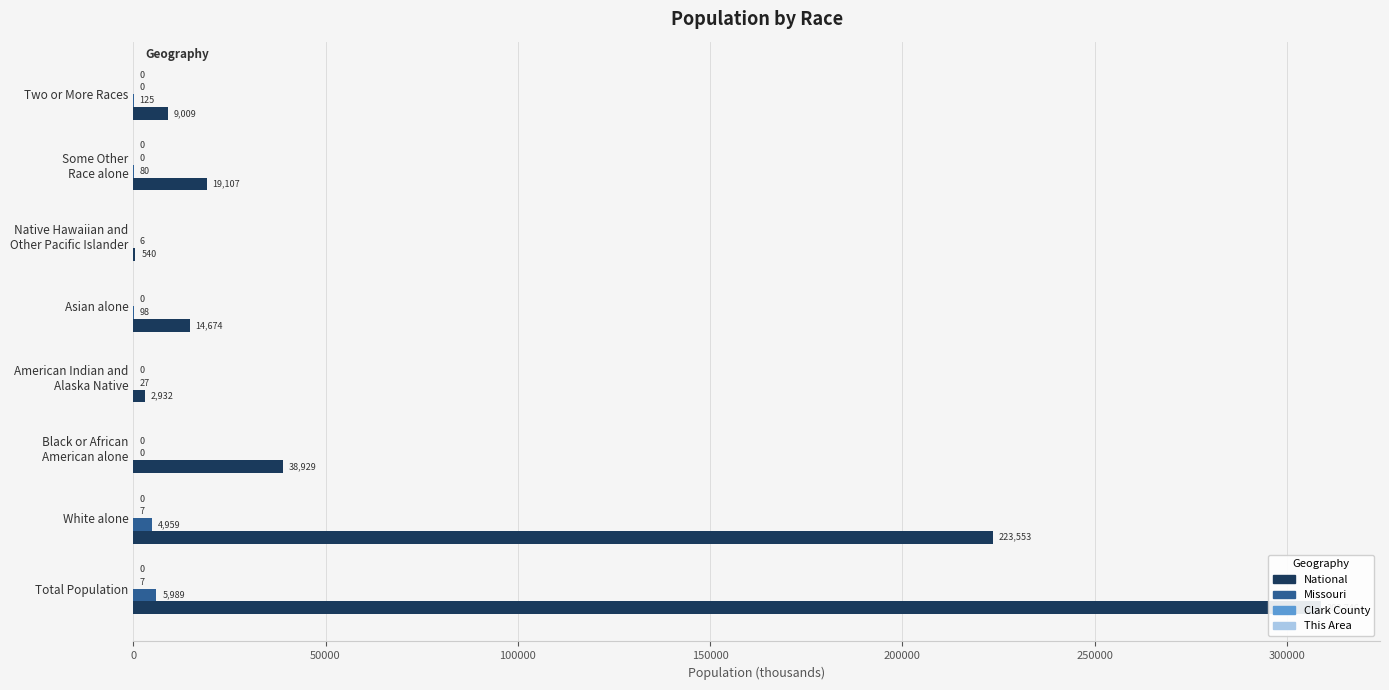

How many groups of bars are there?

8